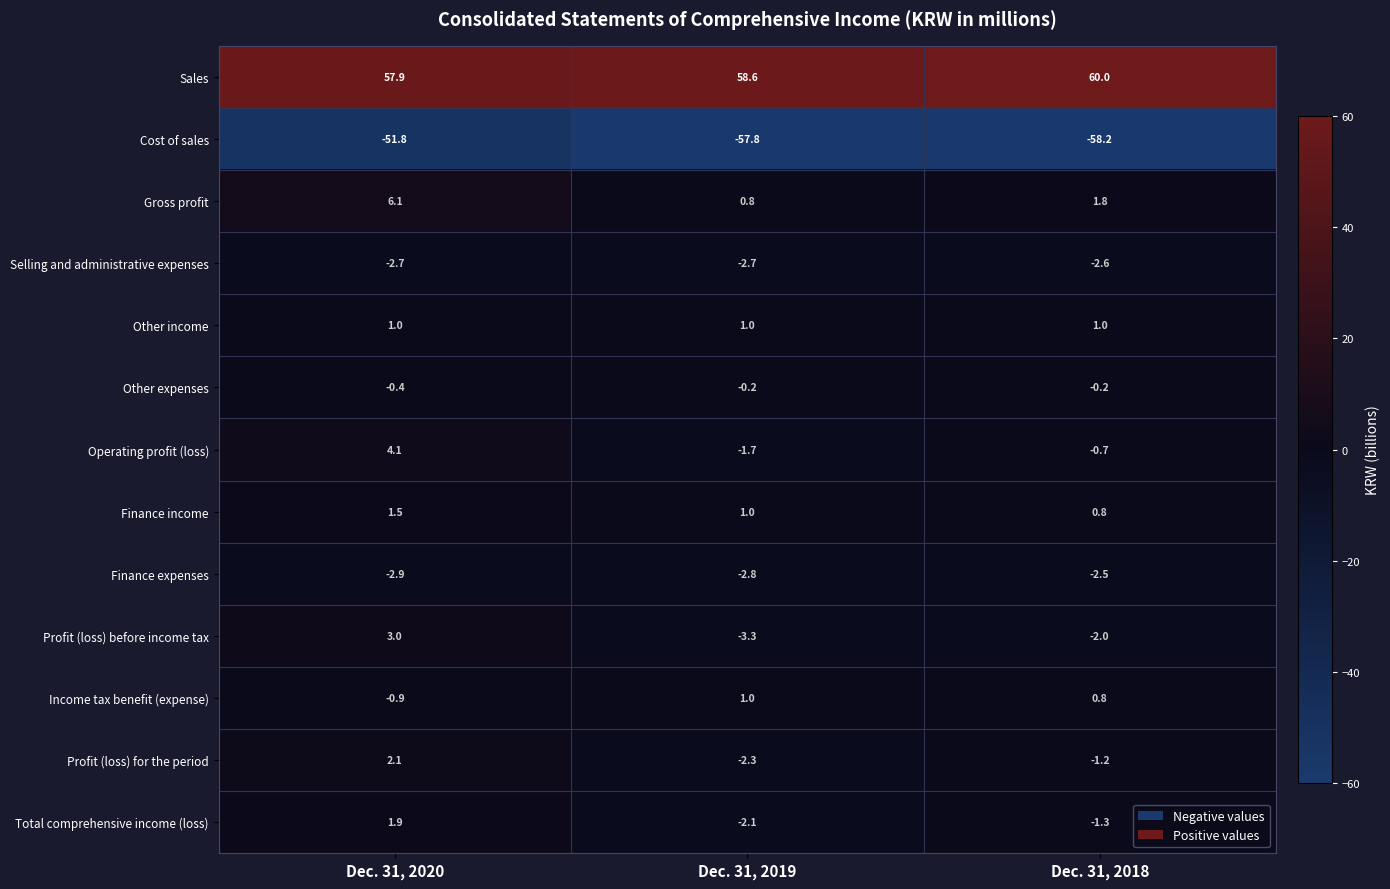

Is it true that Gross profit equals 6.1 at Dec. 31, 2020?

True